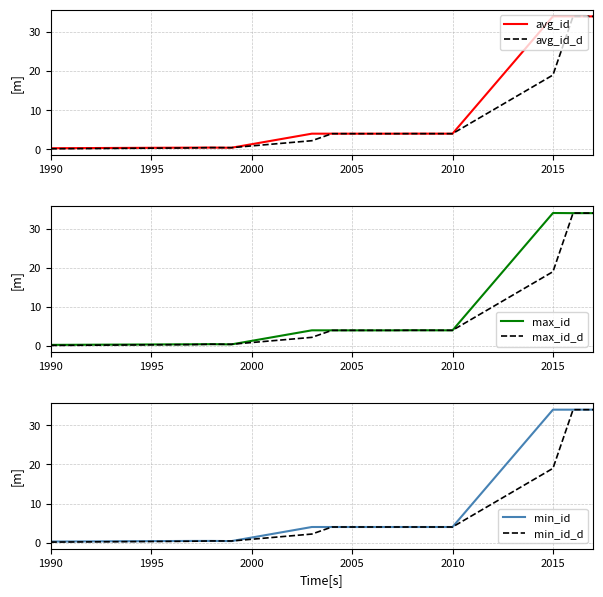

Which series has the widest spread of values?

max_id_d